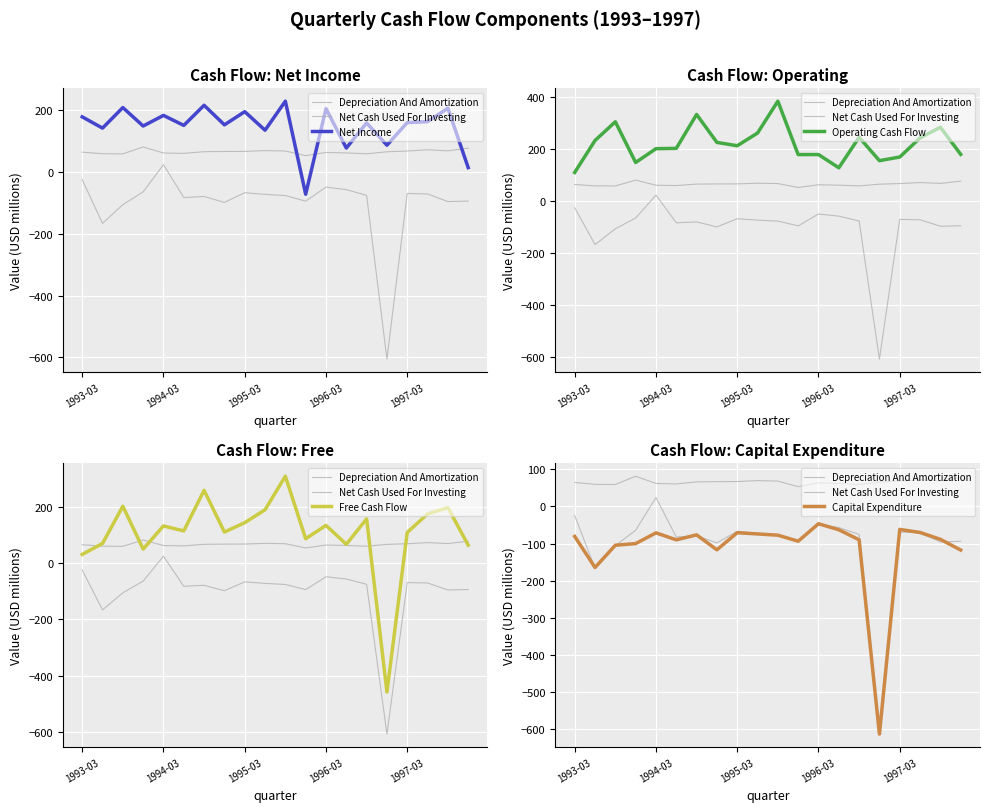

True or false: Operating Cash Flow has more than 2 points higher than both neighbors.

True